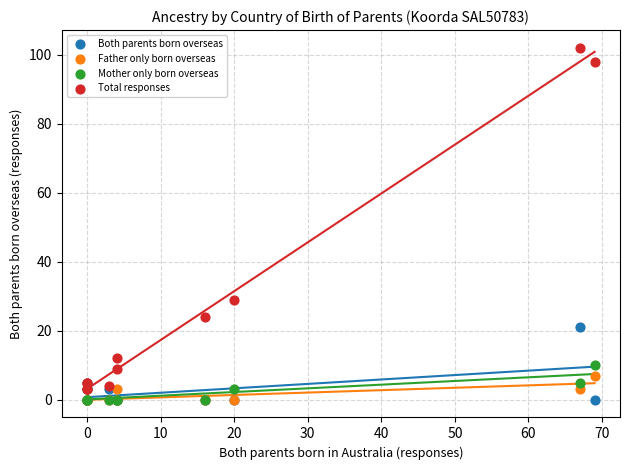

Across all series, what Y value is closest to 51?

29